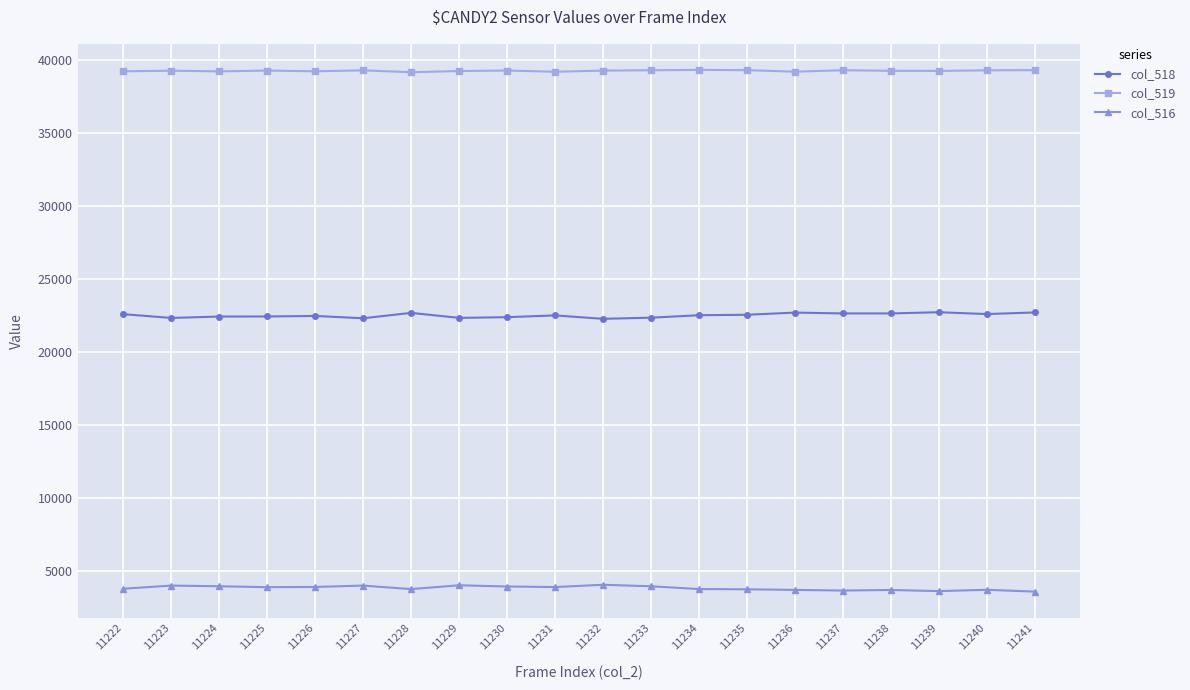

What is the value of the col_516 point at the 14th from the left?

3718